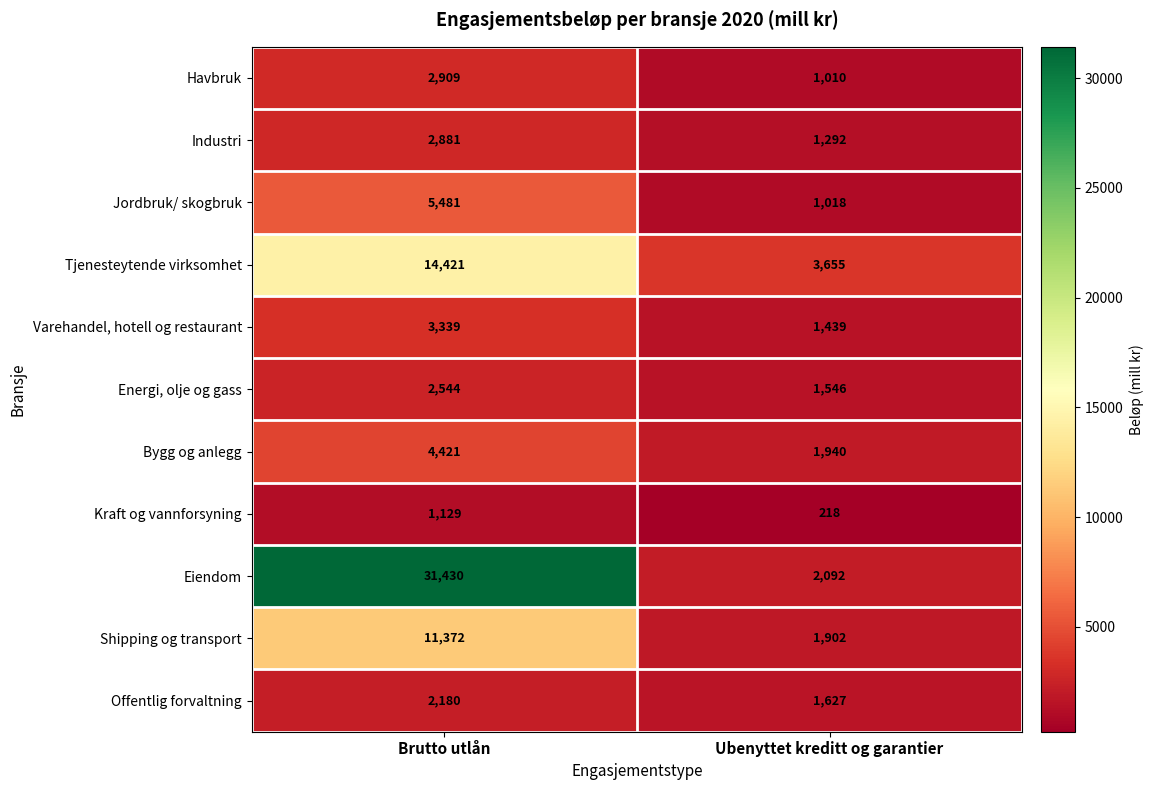

Rank the series at Brutto utlån from lowest to highest value.

Kraft og vannforsyning, Offentlig forvaltning, Energi, olje og gass, Industri, Havbruk, Varehandel, hotell og restaurant, Bygg og anlegg, Jordbruk/ skogbruk, Shipping og transport, Tjenesteytende virksomhet, Eiendom